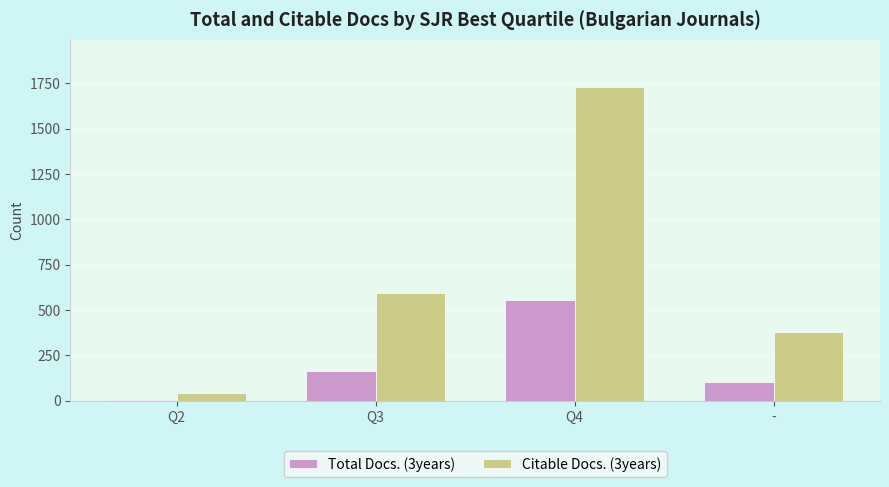

What are all the series names shown in the legend?

Total Docs. (3years), Citable Docs. (3years)